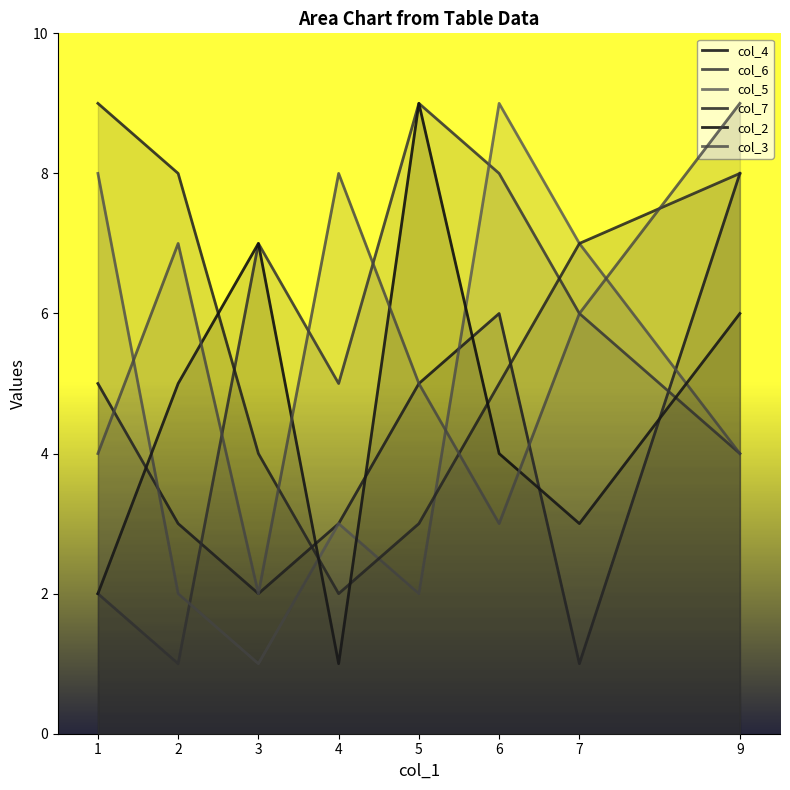

Rank the series by their maximum value, from highest to lowest.

col_6, col_5, col_7, col_2, col_3, col_4